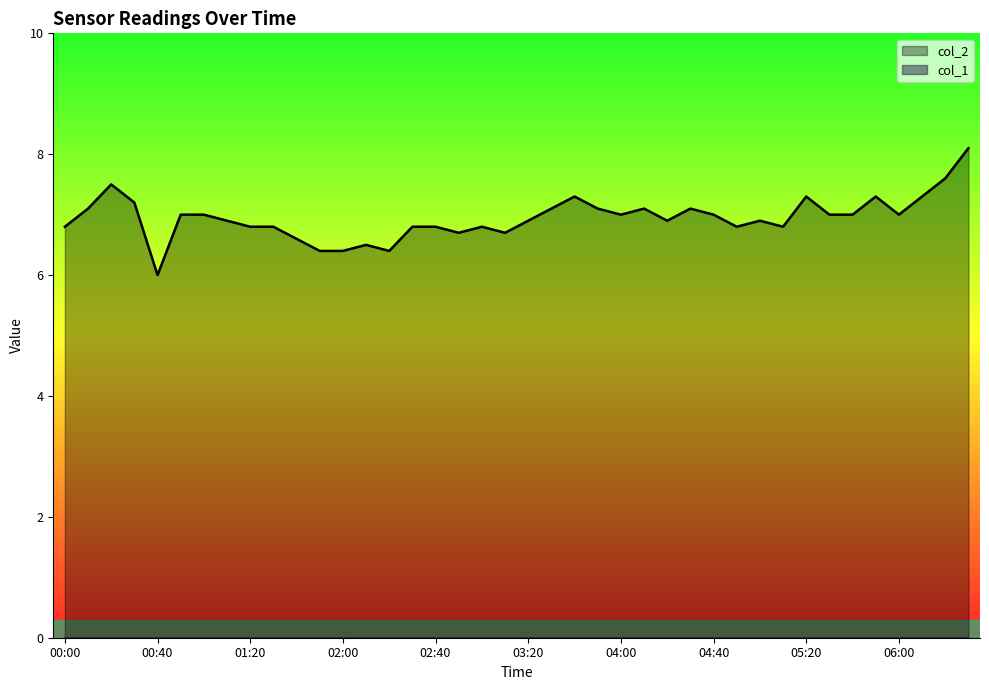

True or false: the data shows 3.7 at 01:00.

False